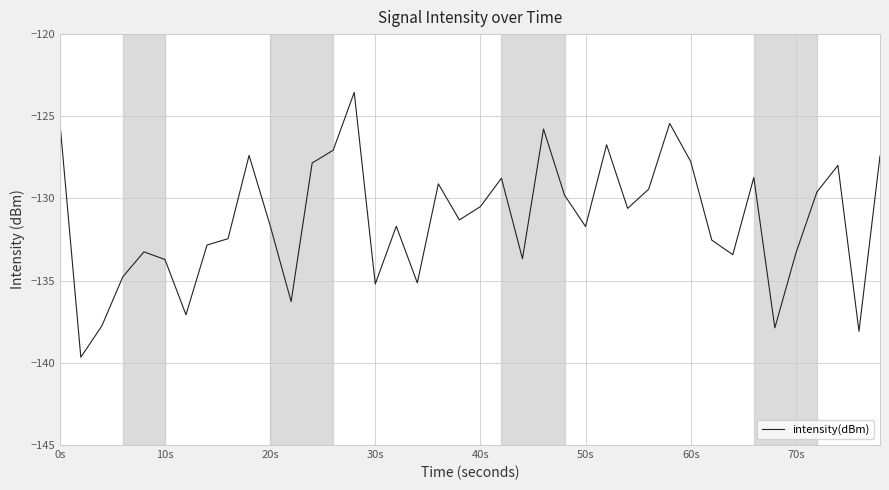

What is the difference between the maximum and minimum values?

16.1